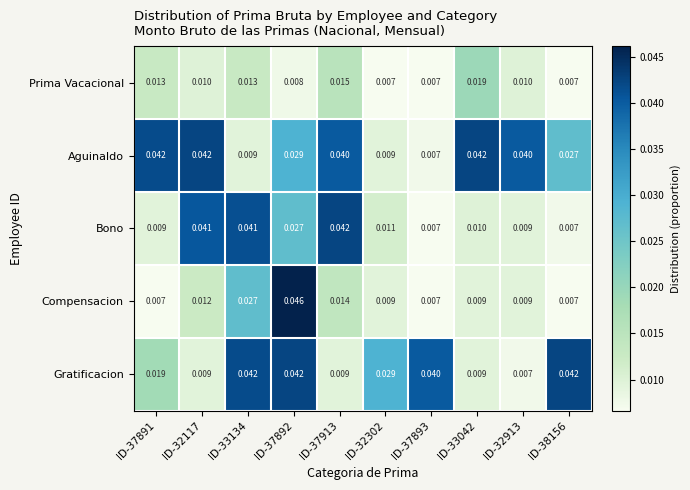

Which series changed the most between ID-37891 and ID-37893?

Aguinaldo